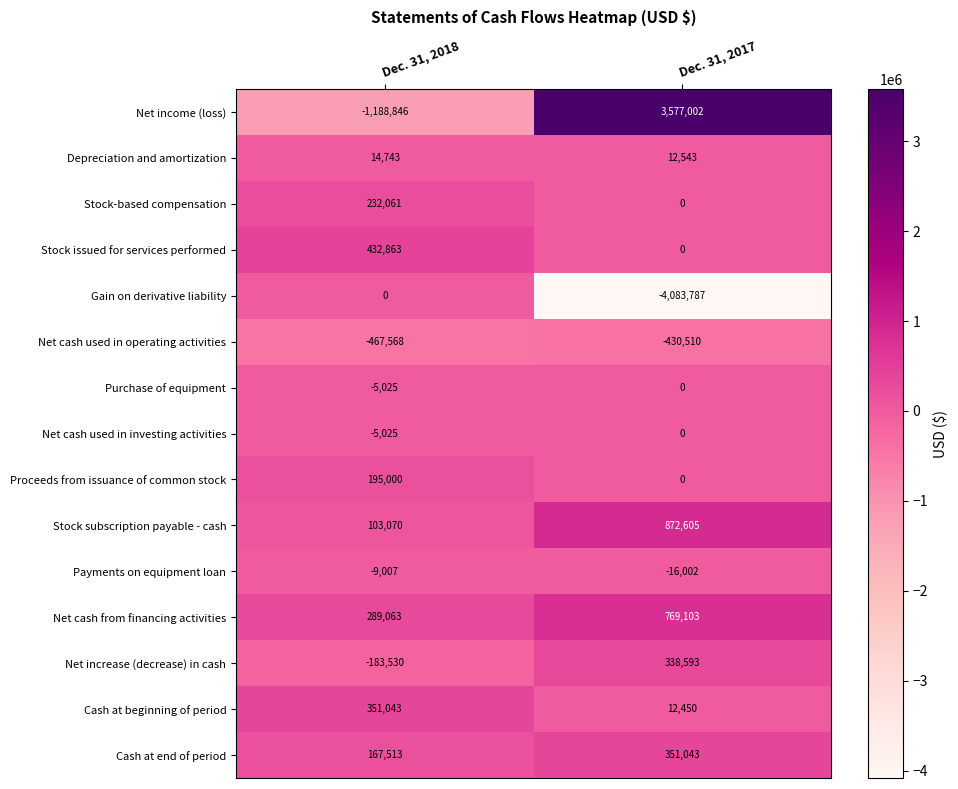

Rank the categories by Cash at beginning of period value from highest to lowest.

Dec. 31, 2018, Dec. 31, 2017